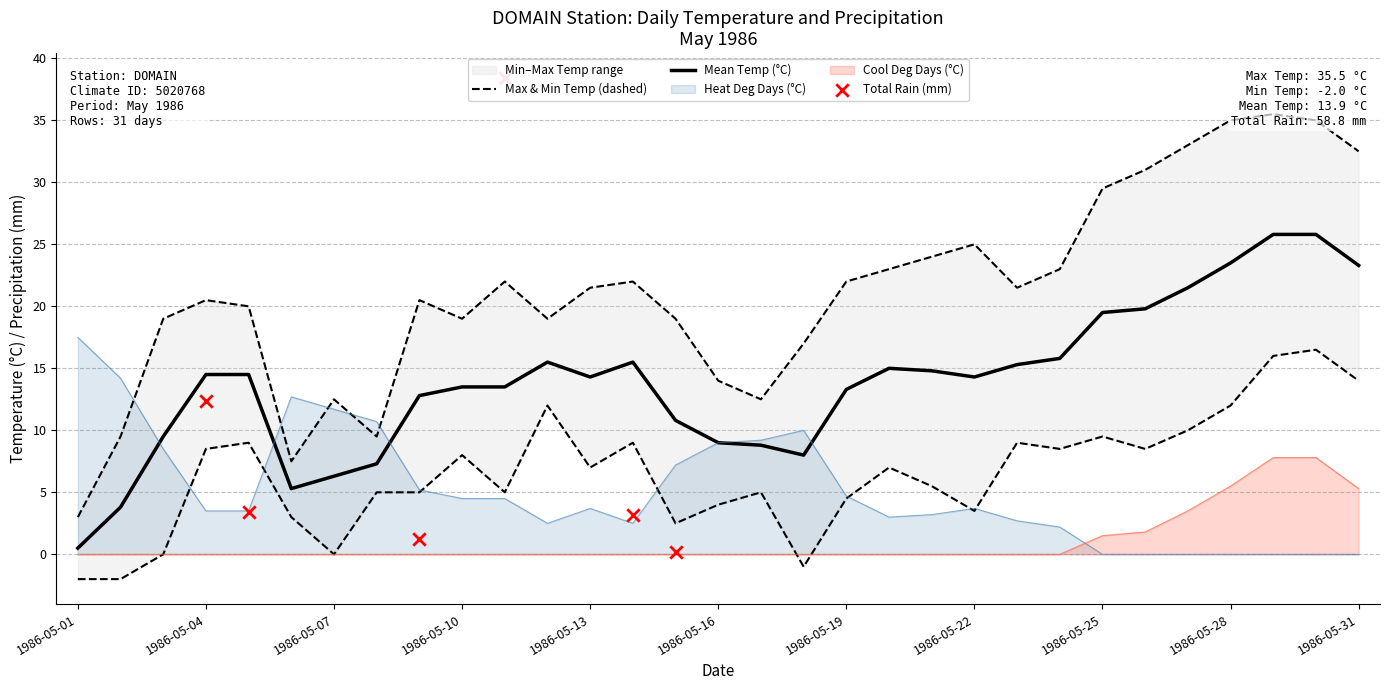

At which category is the sum across all series the highest?

1986-05-29